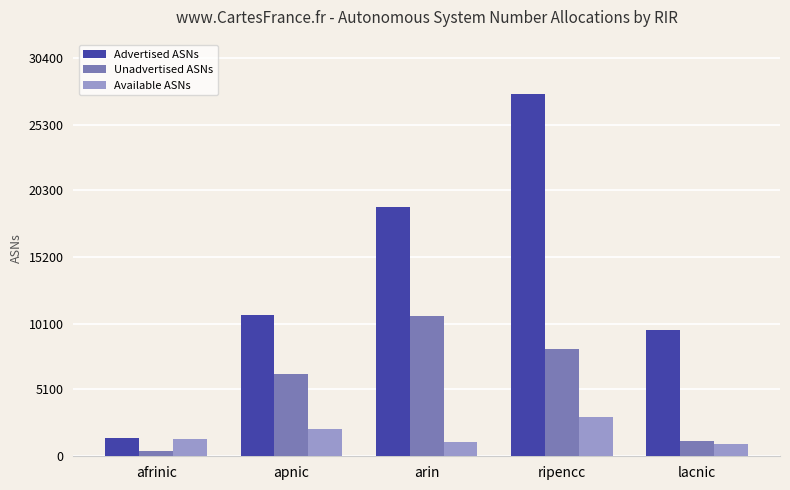

Which series has the largest range (max minus min)?

Advertised ASNs